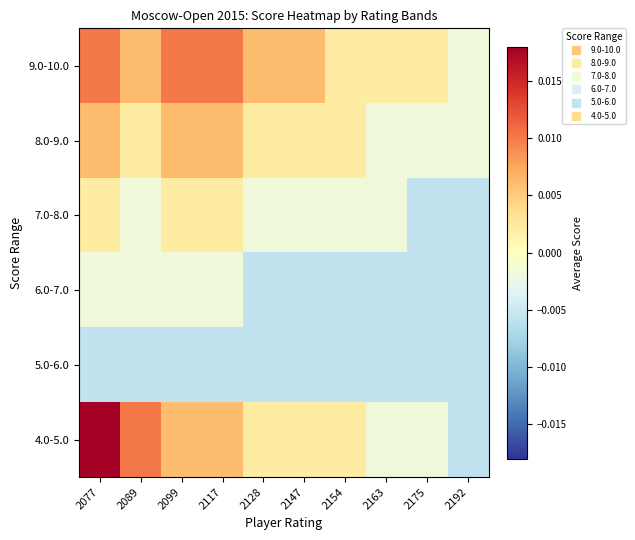

Reading left to right, what are all the values shown in this chart?

9.0-10.0: 2077=0.0	2089=0.0	2099=0.0	2117=0.0	2128=0.0	2147=0.0	2154=0.0	2163=0.0	2175=0.0	2192=-0.0
8.0-9.0: 2077=0.0	2089=0.0	2099=0.0	2117=0.0	2128=0.0	2147=0.0	2154=0.0	2163=-0.0	2175=-0.0	2192=-0.0
7.0-8.0: 2077=0.0	2089=-0.0	2099=0.0	2117=0.0	2128=-0.0	2147=-0.0	2154=-0.0	2163=-0.0	2175=-0.0	2192=-0.0
6.0-7.0: 2077=-0.0	2089=-0.0	2099=-0.0	2117=-0.0	2128=-0.0	2147=-0.0	2154=-0.0	2163=-0.0	2175=-0.0	2192=-0.0
5.0-6.0: 2077=-0.0	2089=-0.0	2099=-0.0	2117=-0.0	2128=-0.0	2147=-0.0	2154=-0.0	2163=-0.0	2175=-0.0	2192=-0.0
4.0-5.0: 2077=0.0	2089=0.0	2099=0.0	2117=0.0	2128=0.0	2147=0.0	2154=0.0	2163=-0.0	2175=-0.0	2192=-0.0